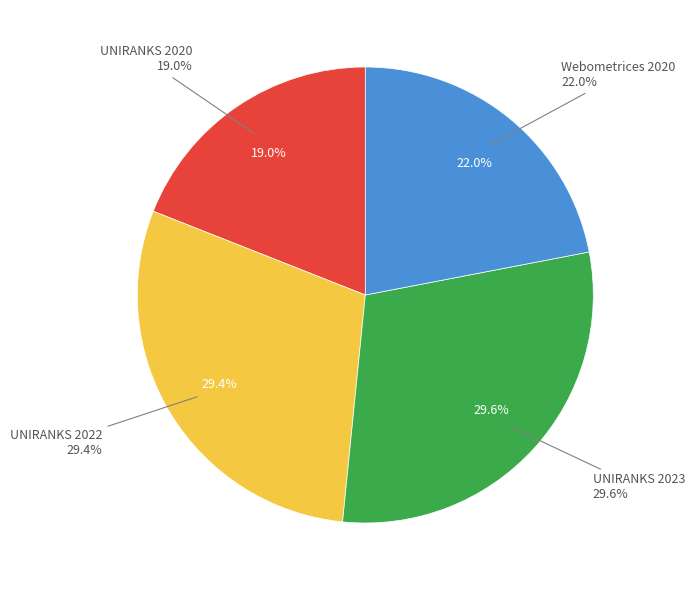

What is the largest slice in the pie chart?

UNIRANKS 2023